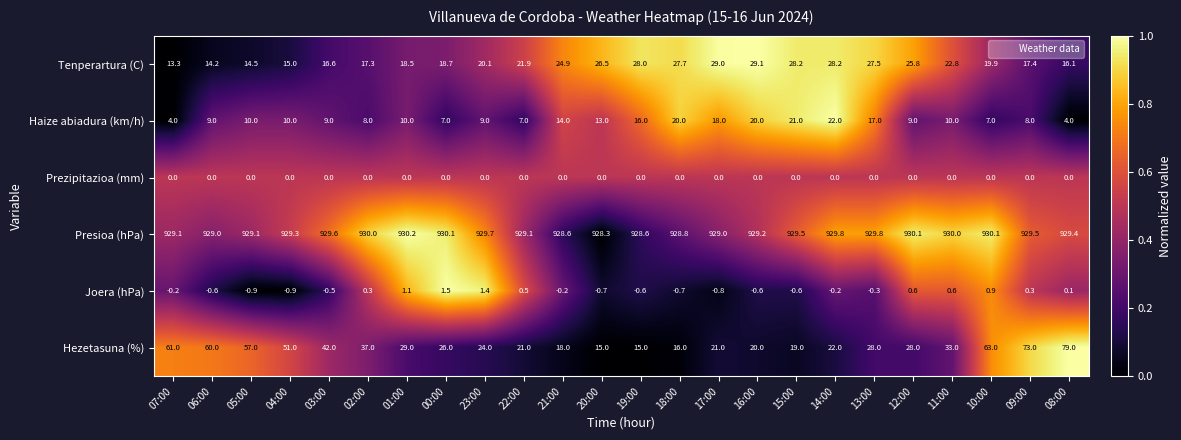

The value of Hezetasuna (%) at 22:00 is 21.0. True or false?

True